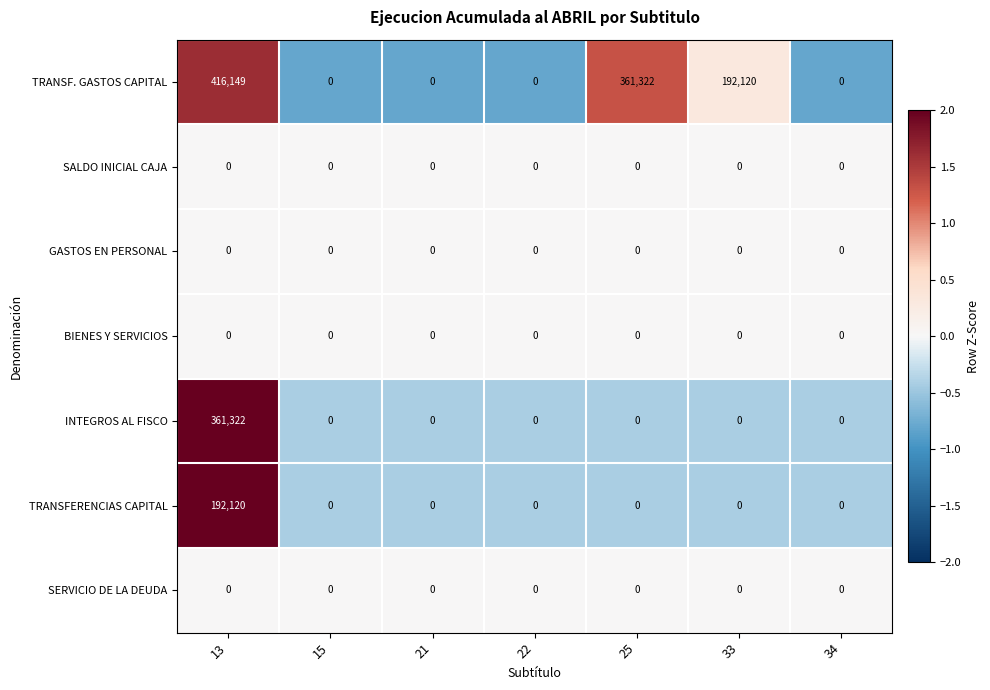

How many distinct data groups are displayed?

7